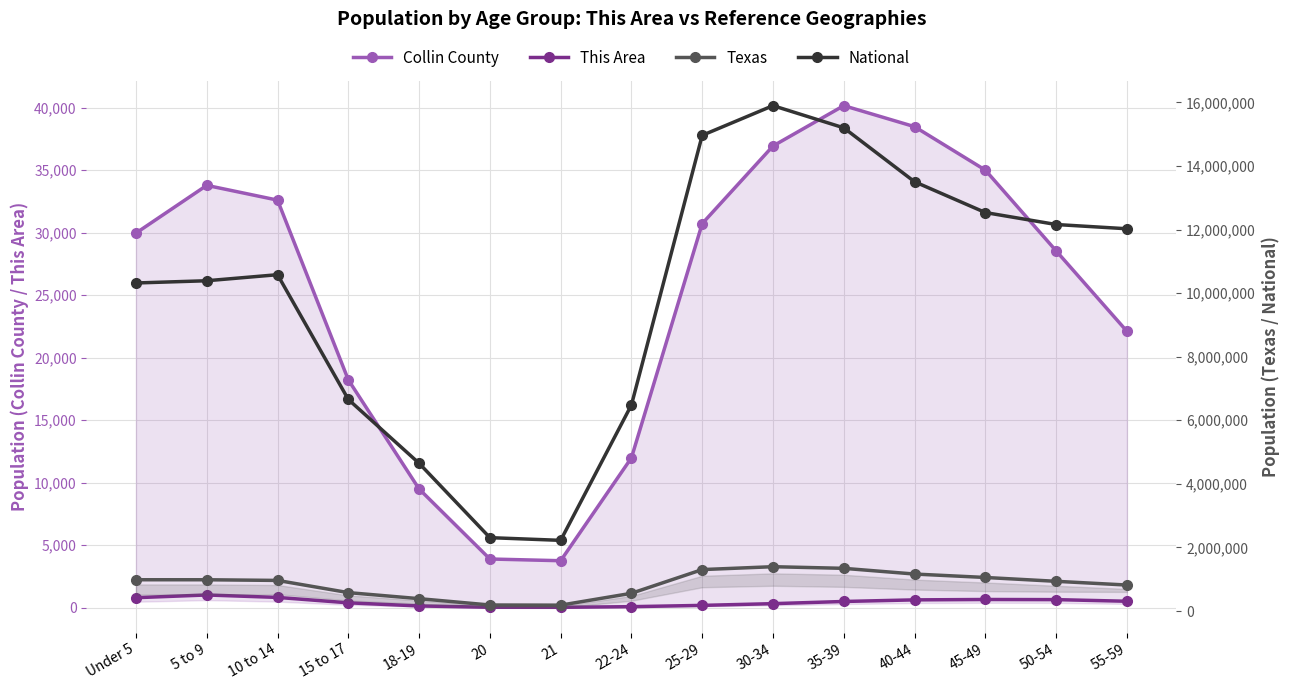

True or false: Texas and Collin County cross at least once.

False